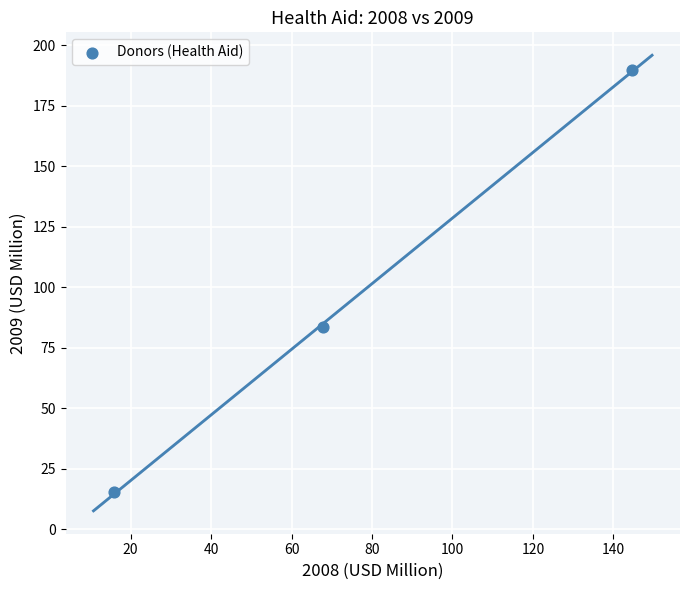

What Y value in the scatter plot is closest to 102?

83.6